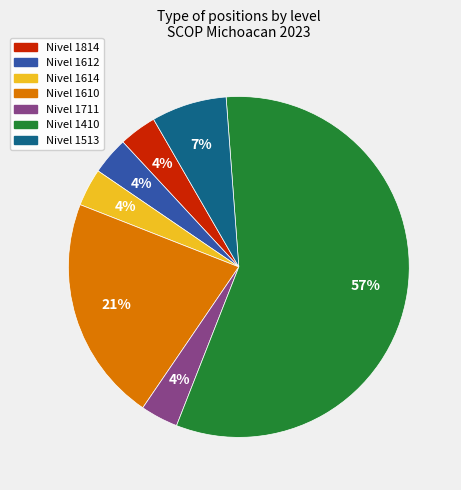

To the nearest percent, what is the average slice percentage?

14%